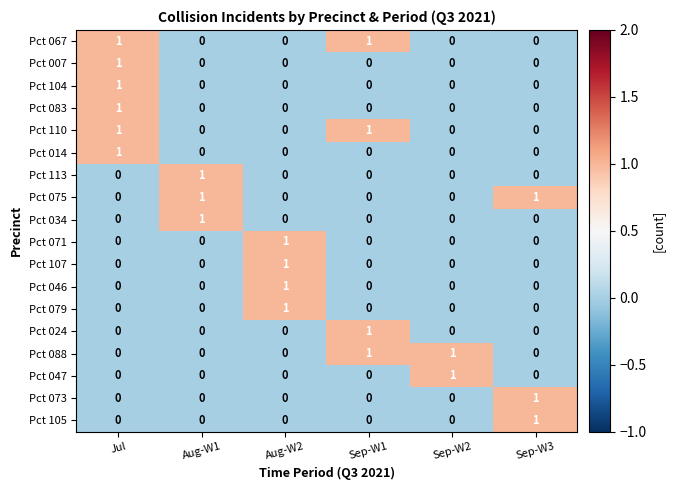

True or false: Pct 083 has a value of 0 at Sep-W1.

True